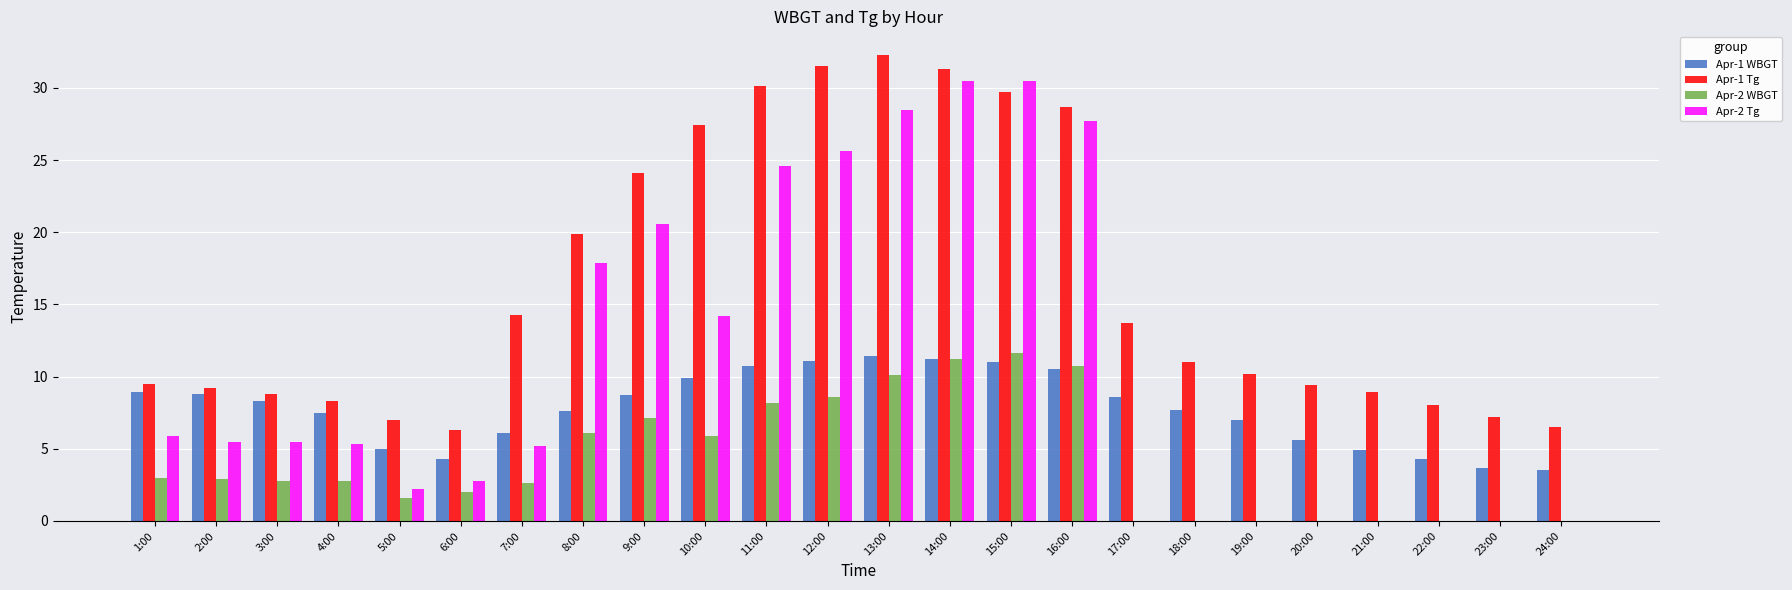

Are the bars grouped side by side (vs. stacked)?

Yes